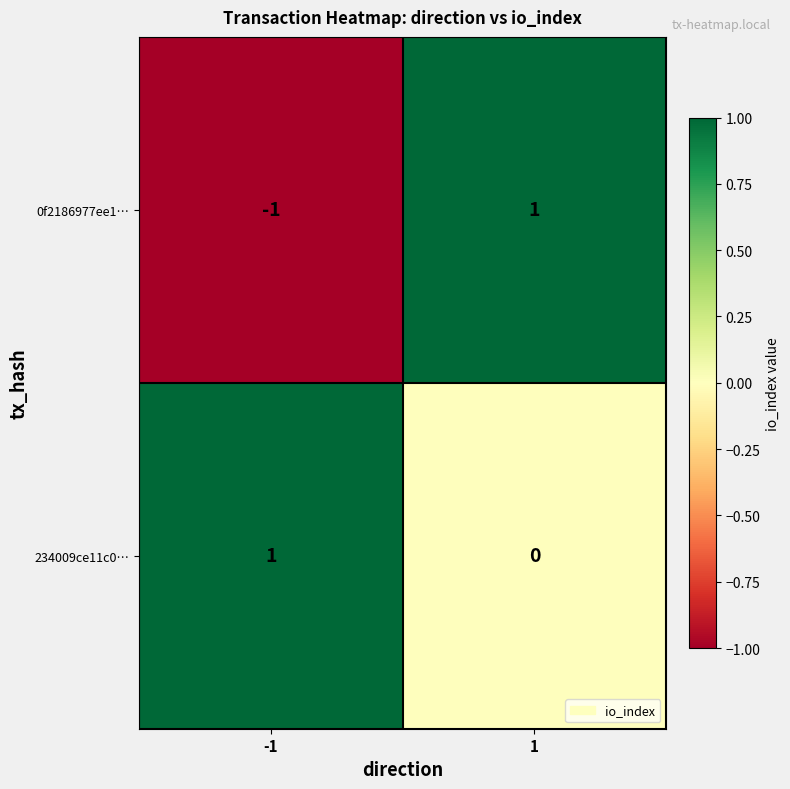

How many data points in 0f2186977ee1… are less than 1?

1